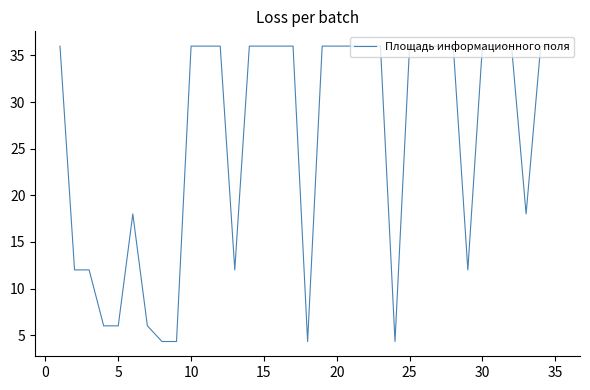

What is the smallest value displayed?

4.3